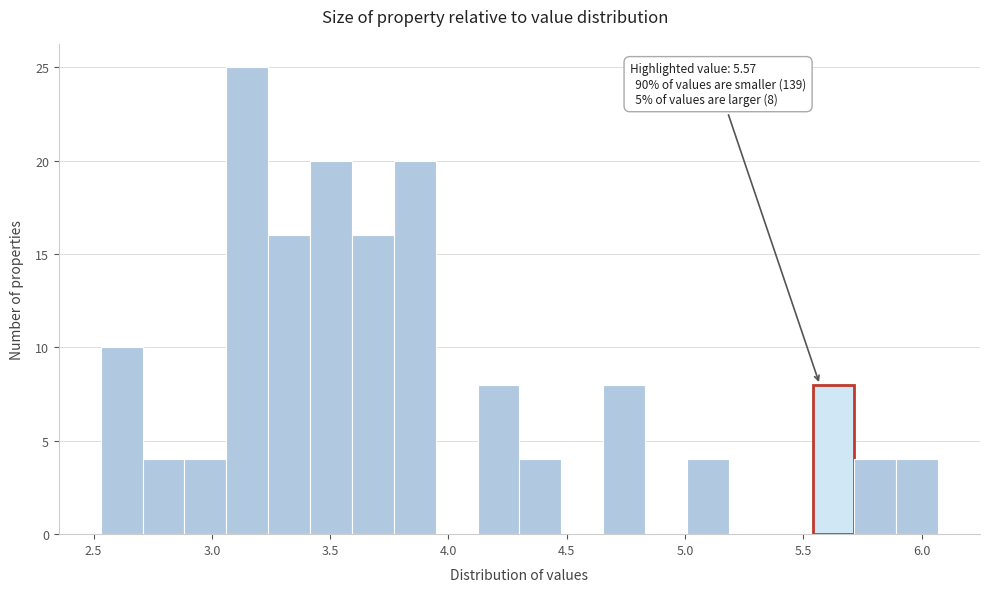

Read against the x-axis, roughly where is the centre of the tallest bar?

3.15